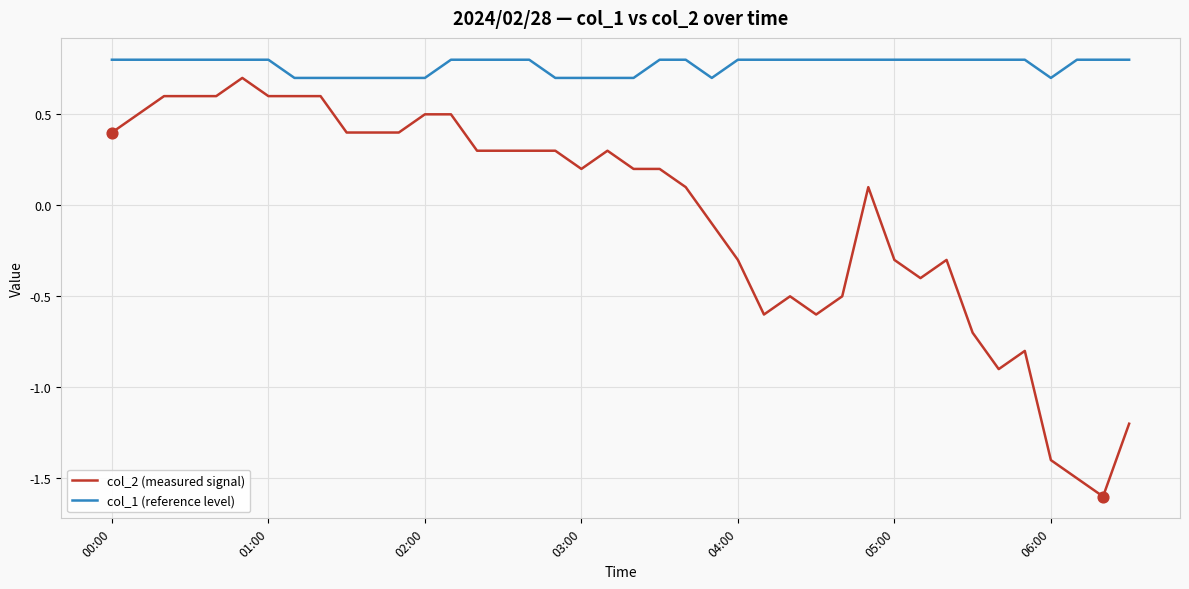

What are all the series names shown in the legend?

col_2 (measured signal), col_1 (reference level)